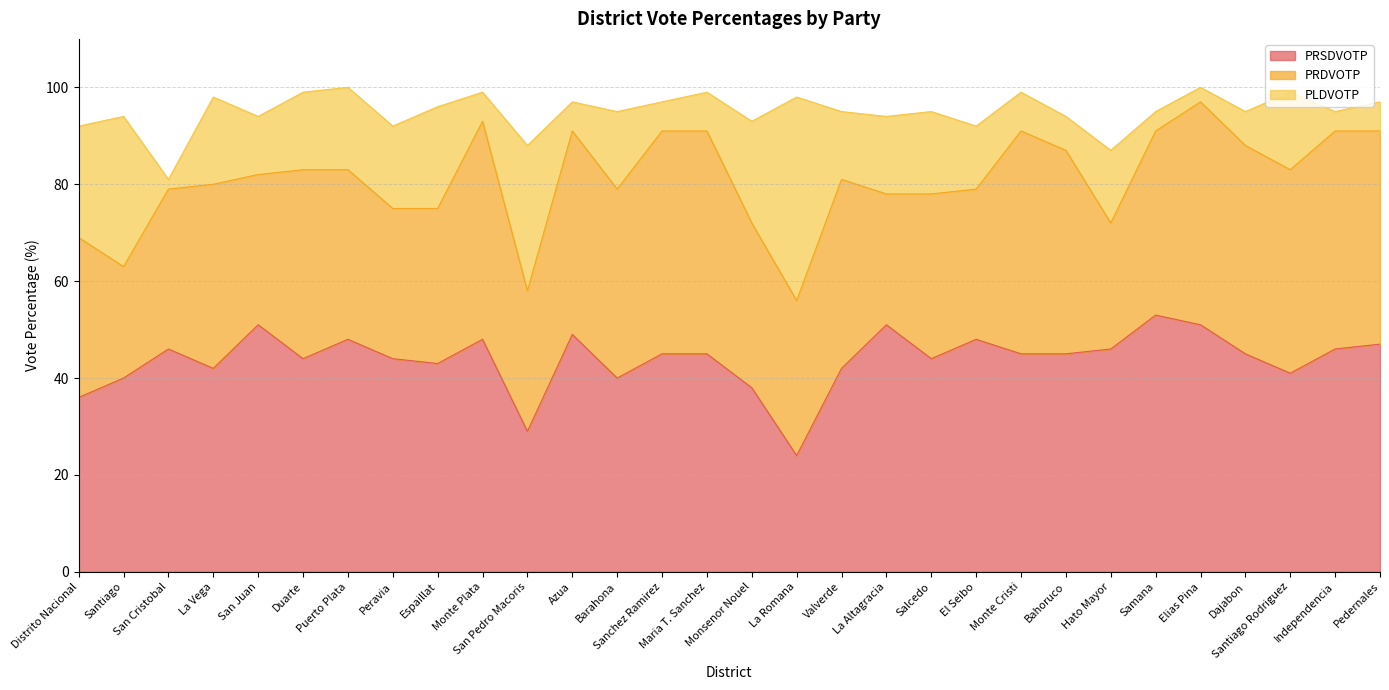

Which series has the largest range (max minus min)?

PLDVOTP